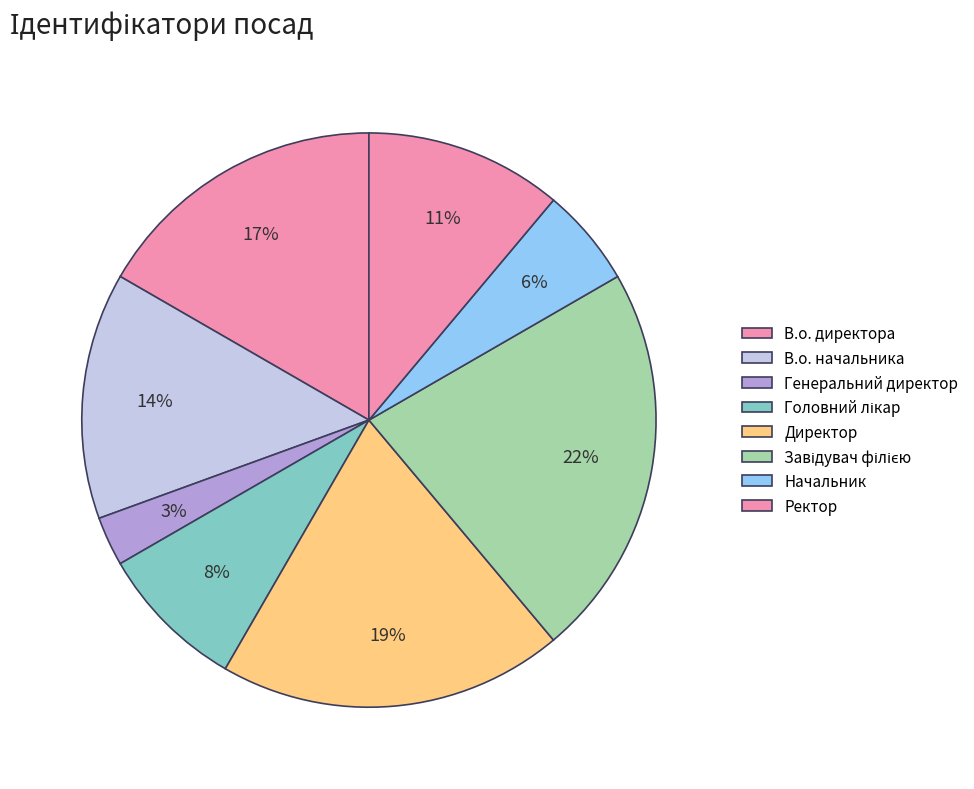

Is it true that В.о. директора is 17% of the pie?

True